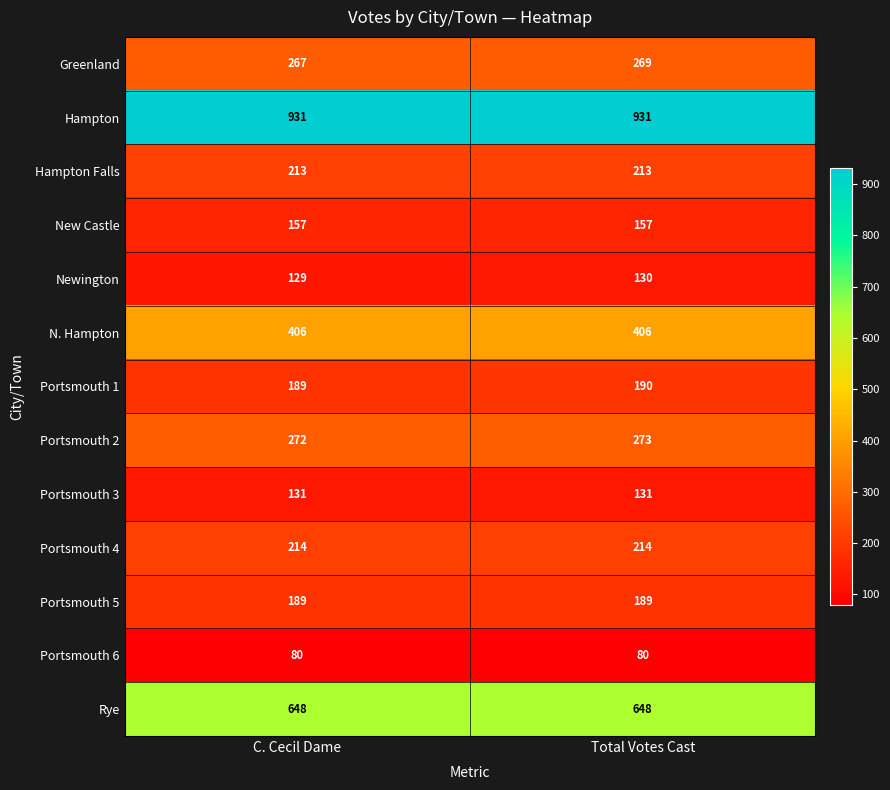

What is the sum of the Rye values at C. Cecil Dame and Total Votes Cast?

1296